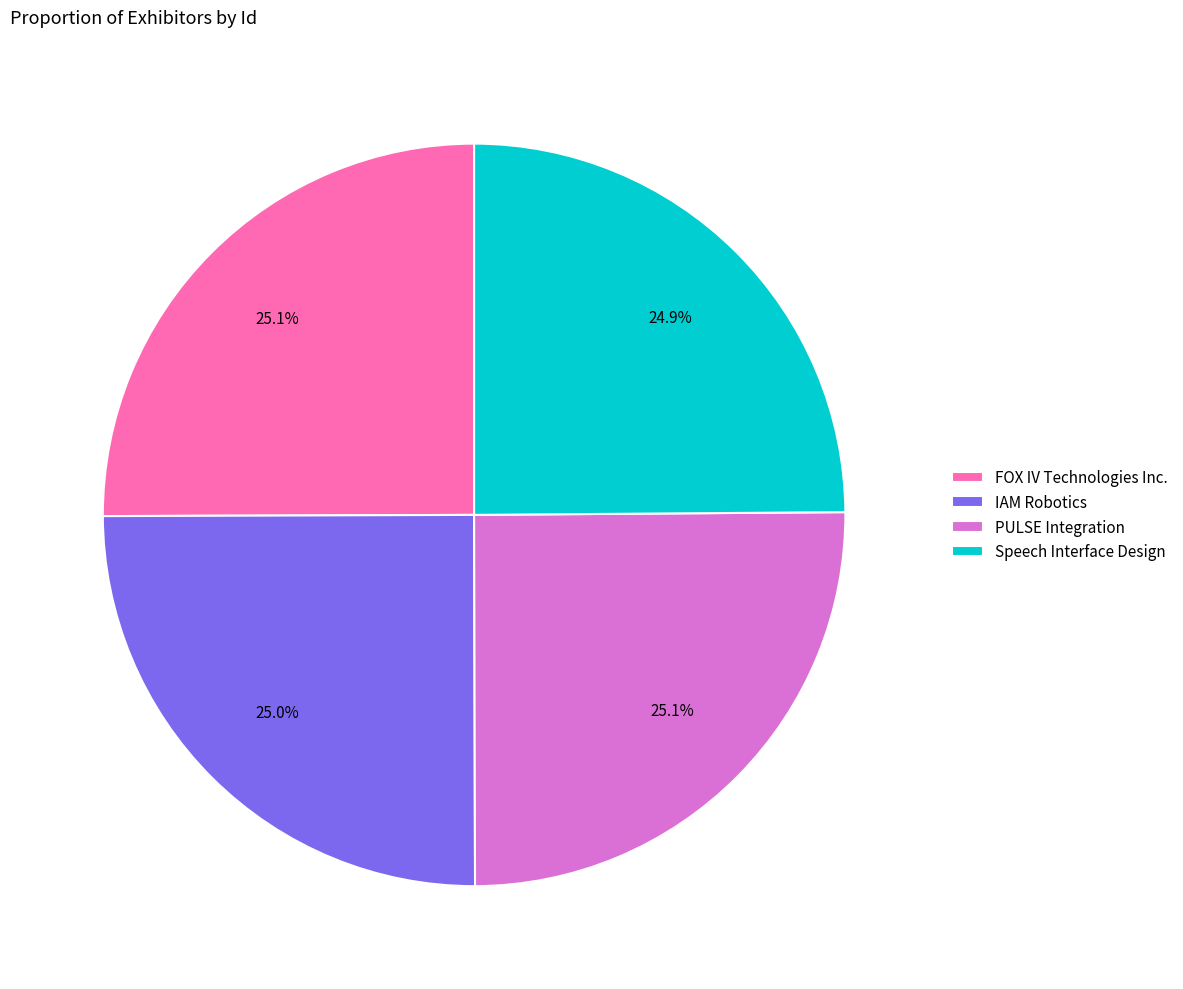

Is there any slice that represents more than half of the pie?

No